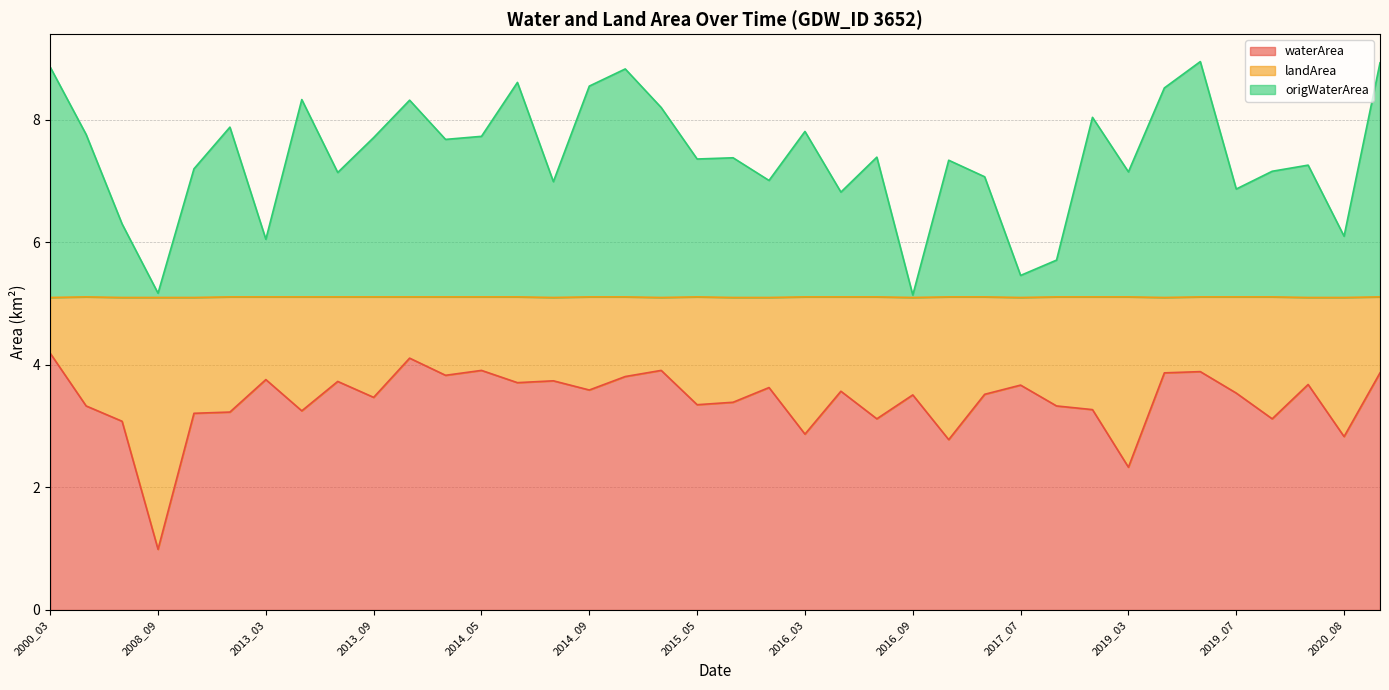

Does the chart have visible grid lines?

Yes